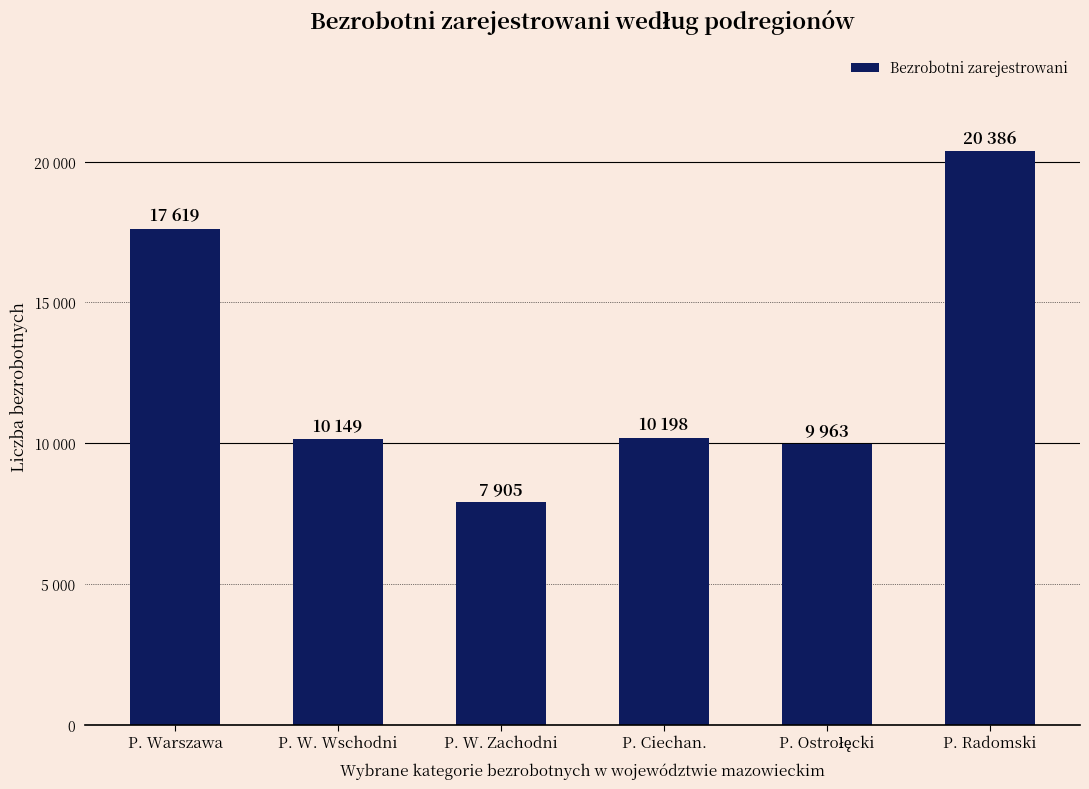

What is the label of the 1st bar from the right?

P. Radomski